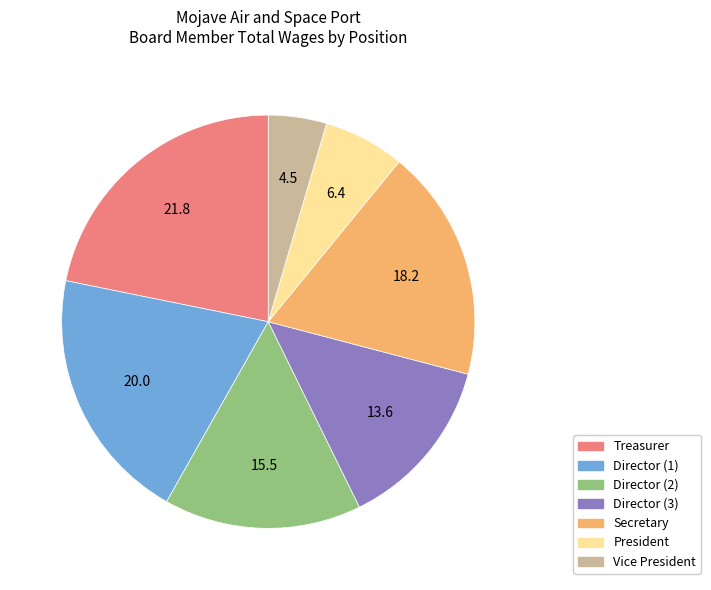

How many slices are in this pie chart?

7